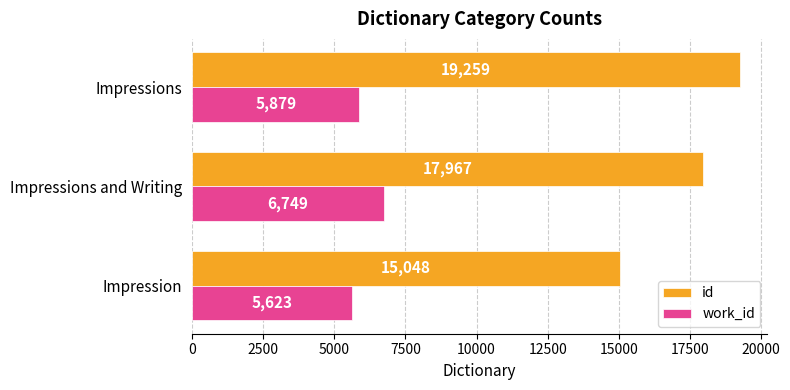

At how many categories does at least one series exceed 11335?

3